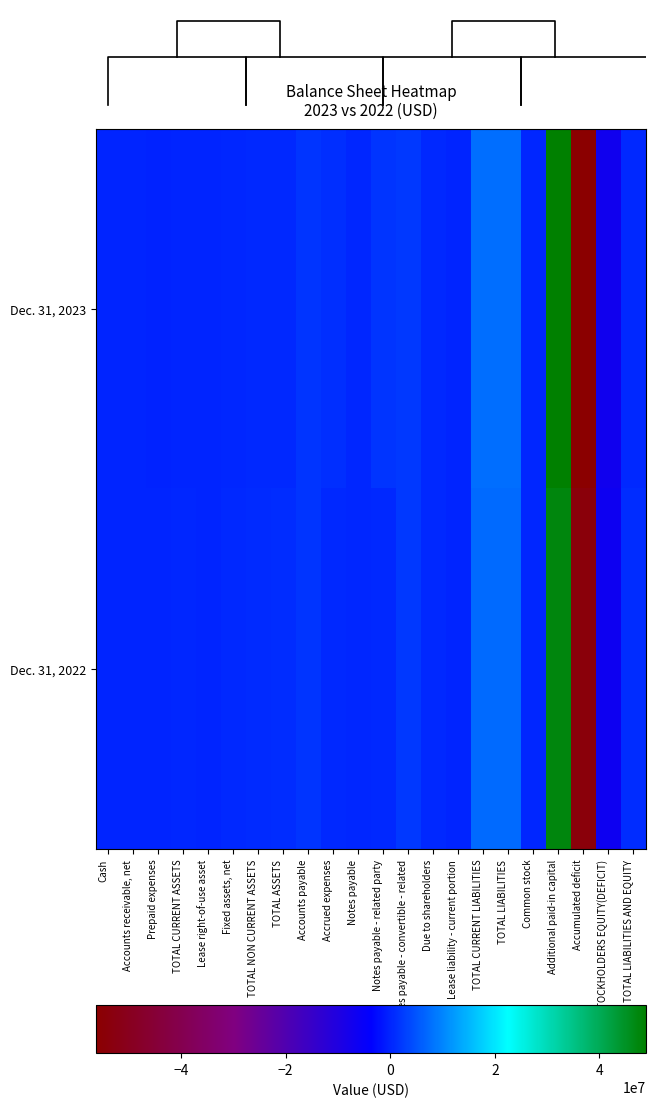

The value of Dec. 31, 2023 at Common stock is 168049. True or false?

False